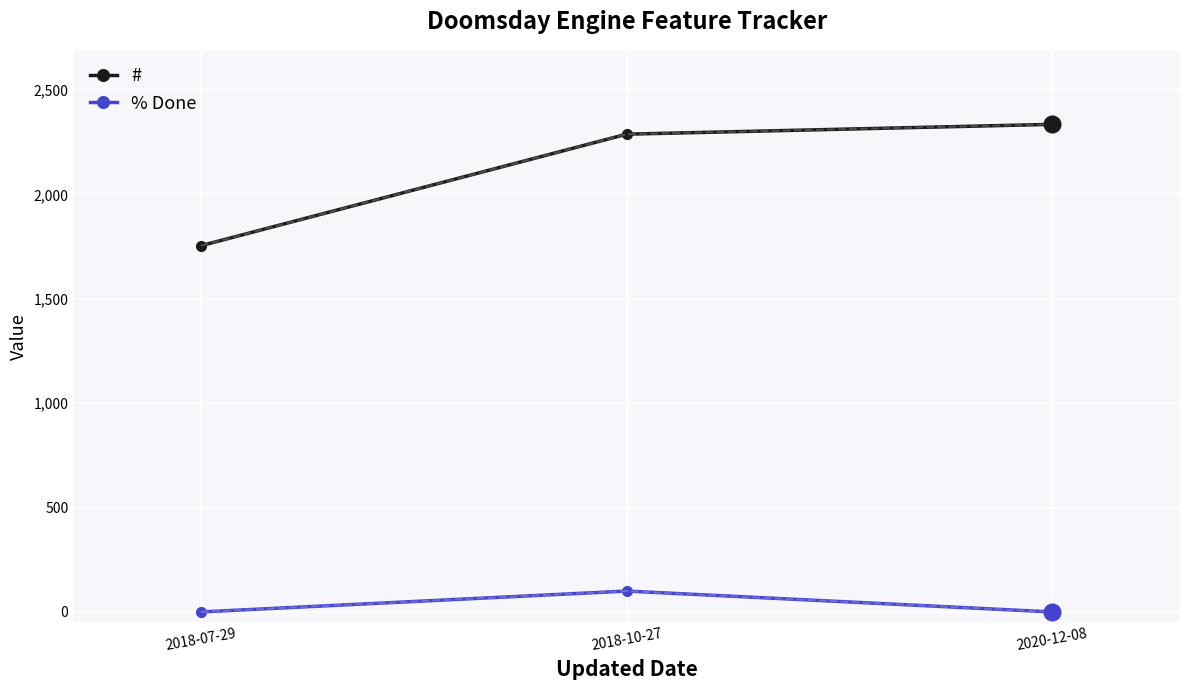

Which series has the largest range (max minus min)?

#